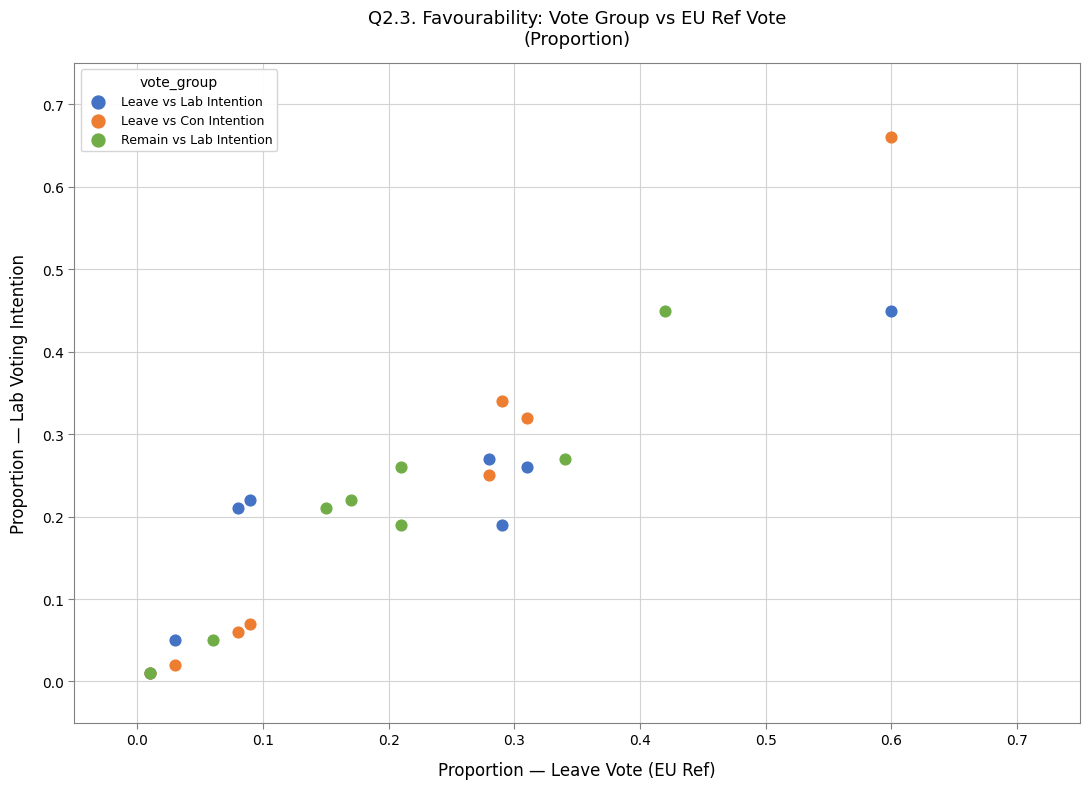

Which series has the widest spread of Y values?

Leave vs Con Intention